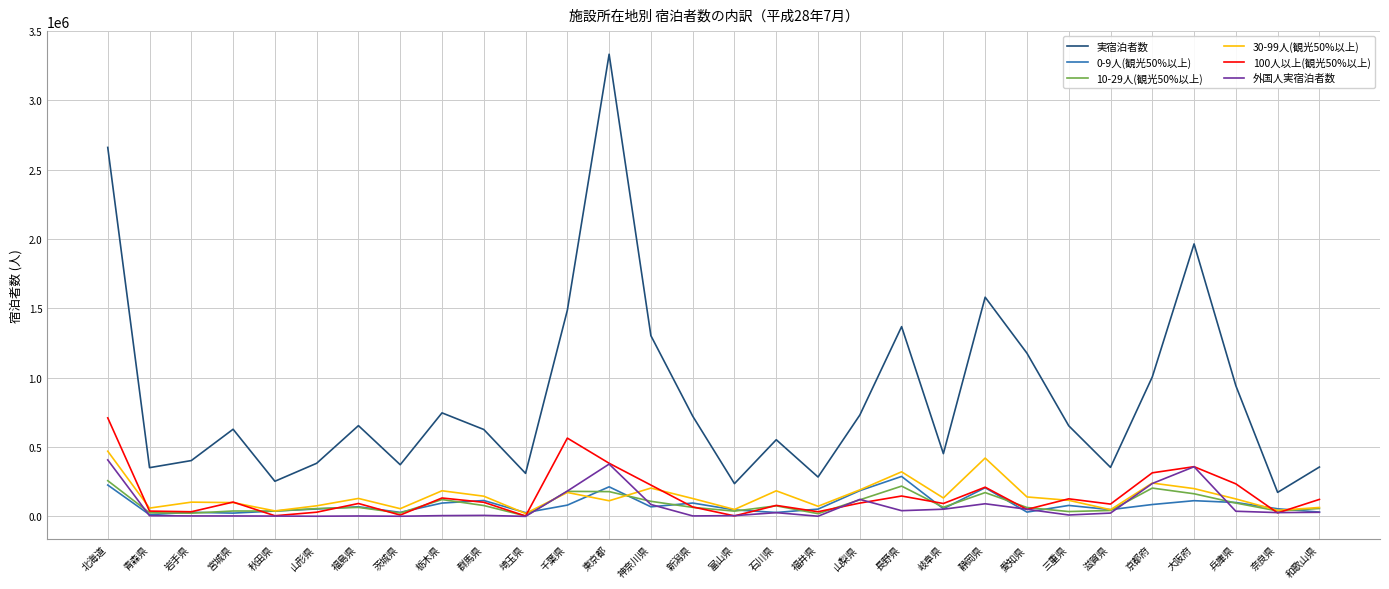

True or false: 0-9人(観光50%以上) has a value of 85910 at 京都府.

True